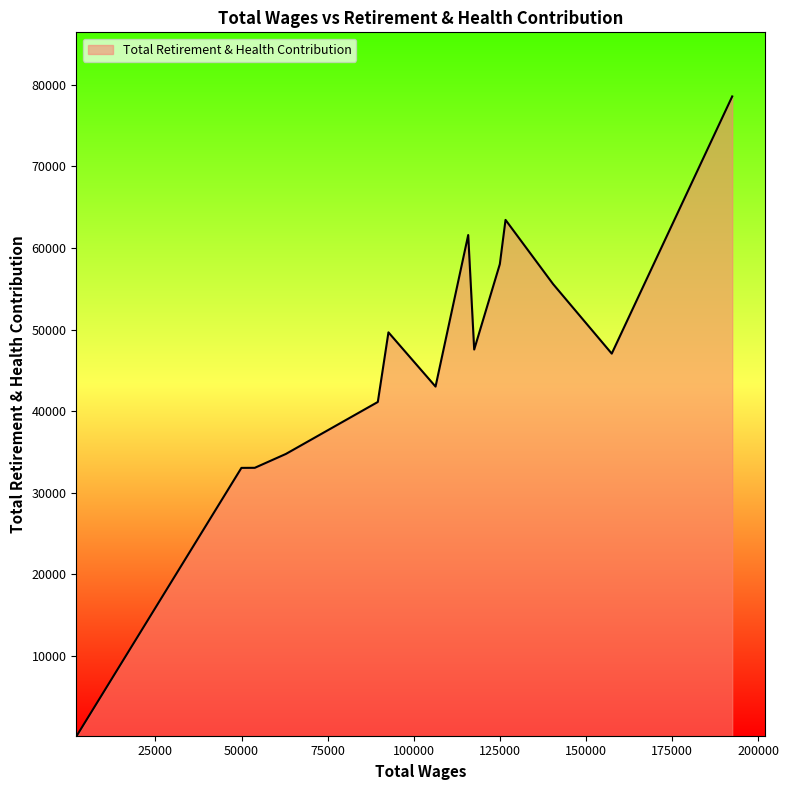

What is the maximum value shown in the chart?

78565